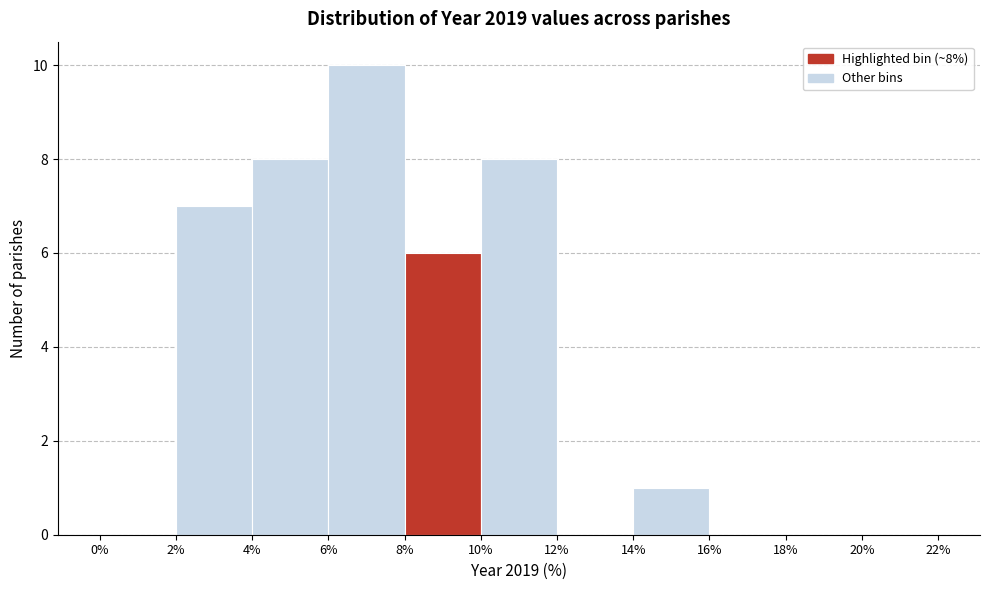

Which range on the x-axis has the tallest bar?

6% to 8%